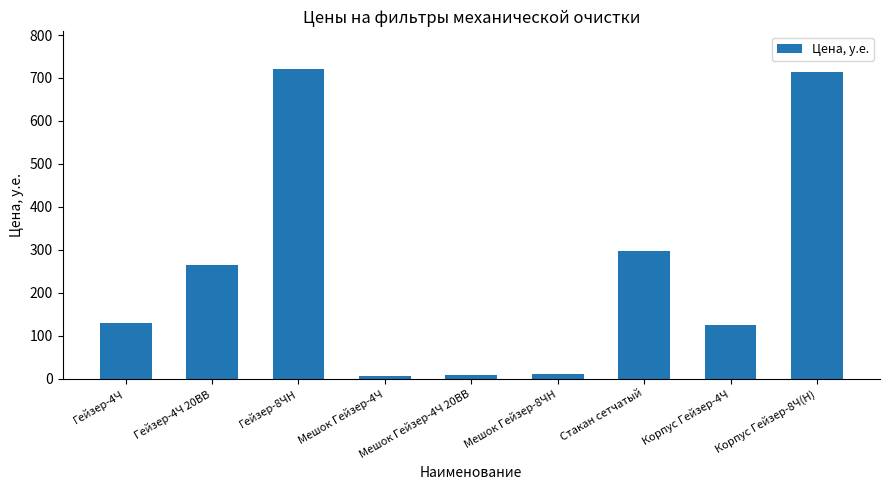

What is the label of the 8th bar from the right?

Гейзер-4Ч 20ВВ